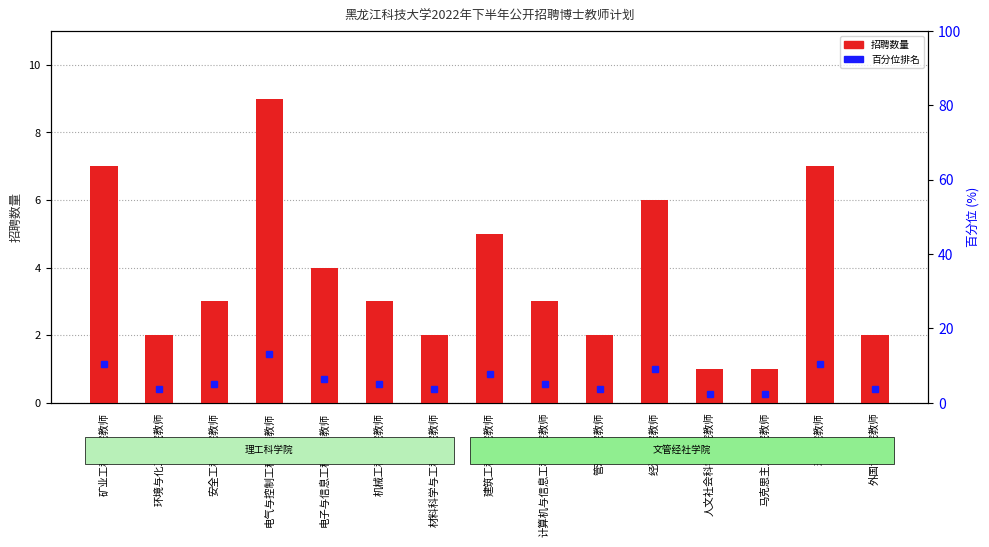

What position from the left is 机械工程学院教师?

6